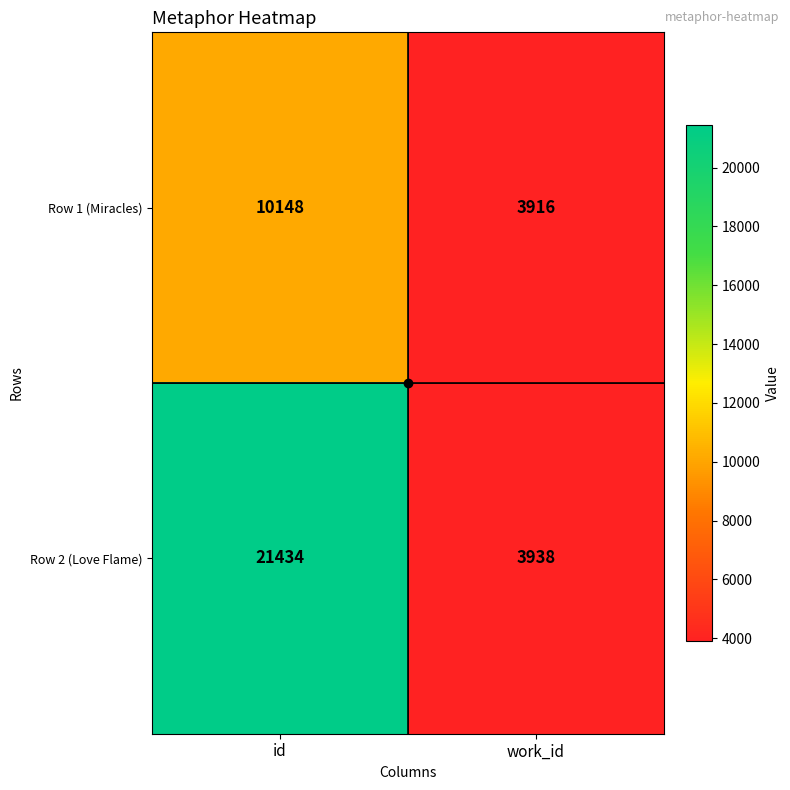

How many distinct data groups are displayed?

2